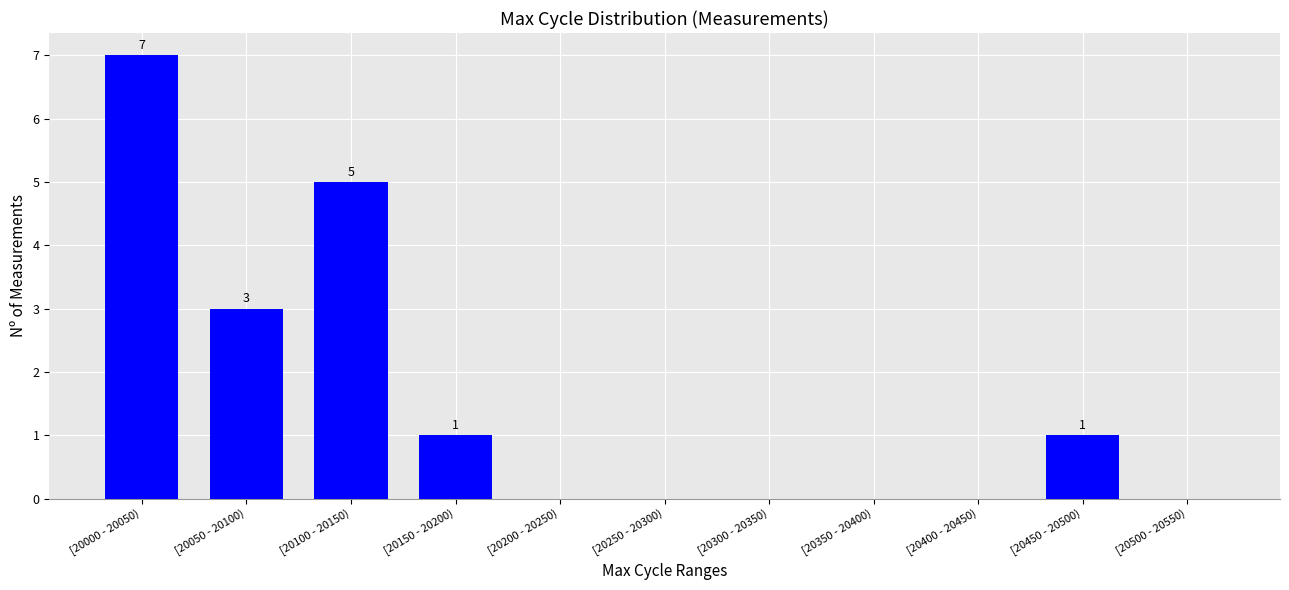

Reading left to right, extract all data points from this chart.

[20000 - 20050)=7	[20050 - 20100)=3	[20100 - 20150)=5	[20150 - 20200)=1	[20200 - 20250)=0	[20250 - 20300)=0	[20300 - 20350)=0	[20350 - 20400)=0	[20400 - 20450)=0	[20450 - 20500)=1	[20500 - 20550)=0